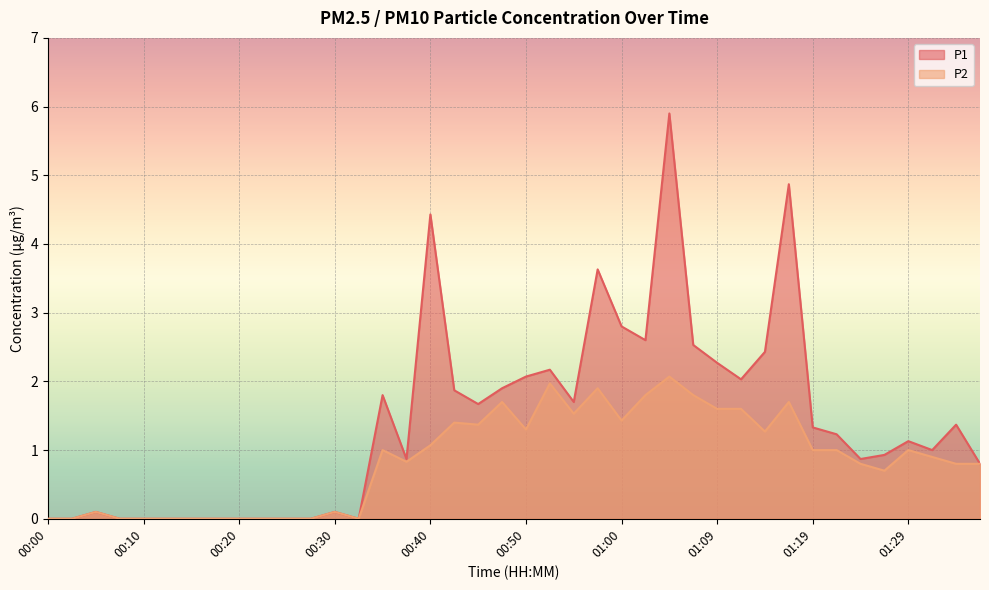

What is the value of the P1 point at the 31st from the left?

2.4